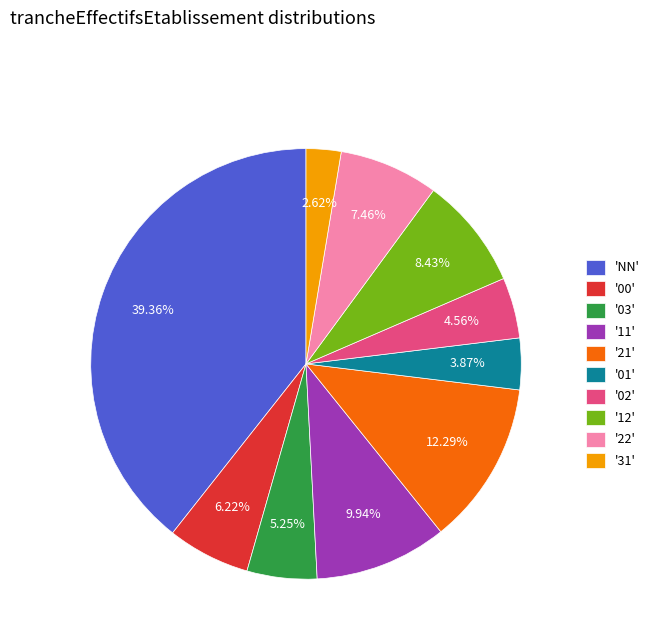

To the nearest percent, what is the average slice percentage?

10%